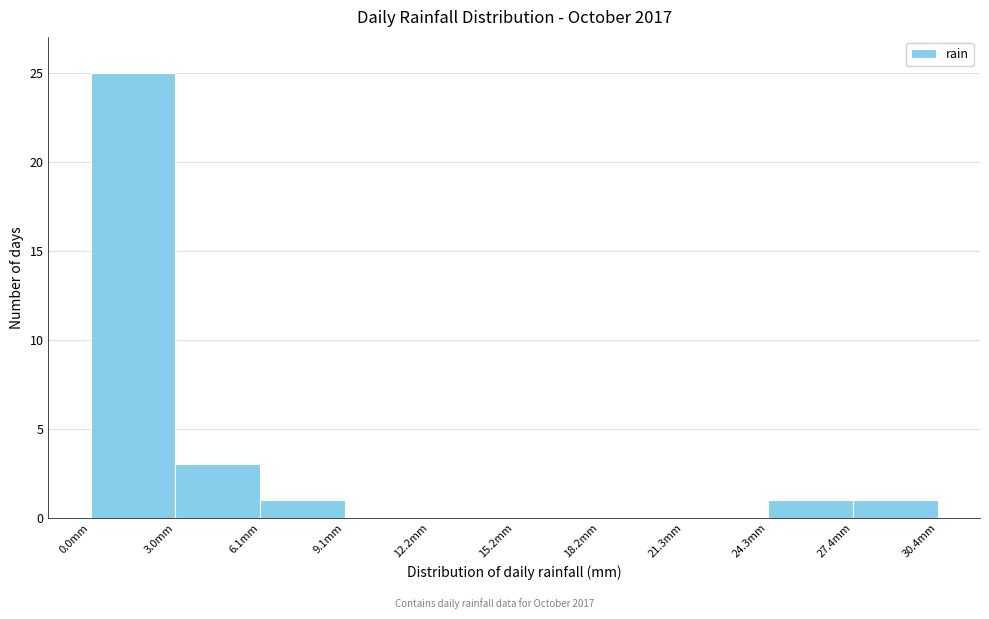

Reading left to right, list every bar in this chart as the range it spans on the x-axis followed by its height. Neither the bar edges nor the heights are printed on the chart, so give them approximately, as read against the axes.

0.0 to 3.0: 25
3.0 to 6.0: 3
6.0 to 9.0: 1
9.0 to 12.0: 0
12.0 to 15.0: 0
15.0 to 18.0: 0
18.0 to 21.5: 0
21.5 to 24.5: 0
24.5 to 27.5: 1
27.5 to 30.5: 1